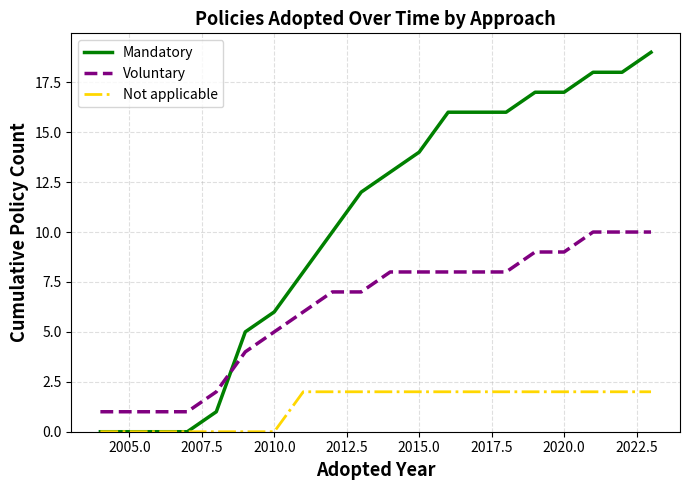

Rank the series by their average value, from highest to lowest.

Mandatory, Voluntary, Not applicable